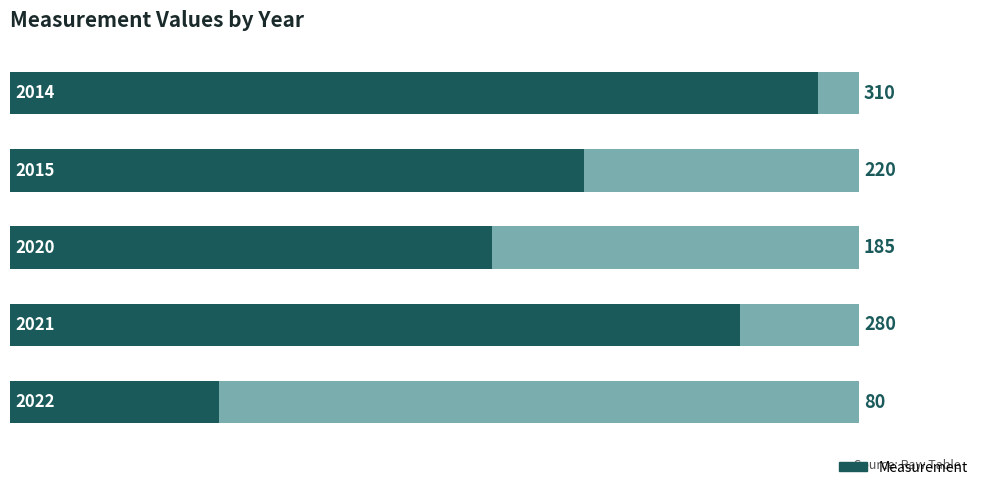

What is the average value?

215